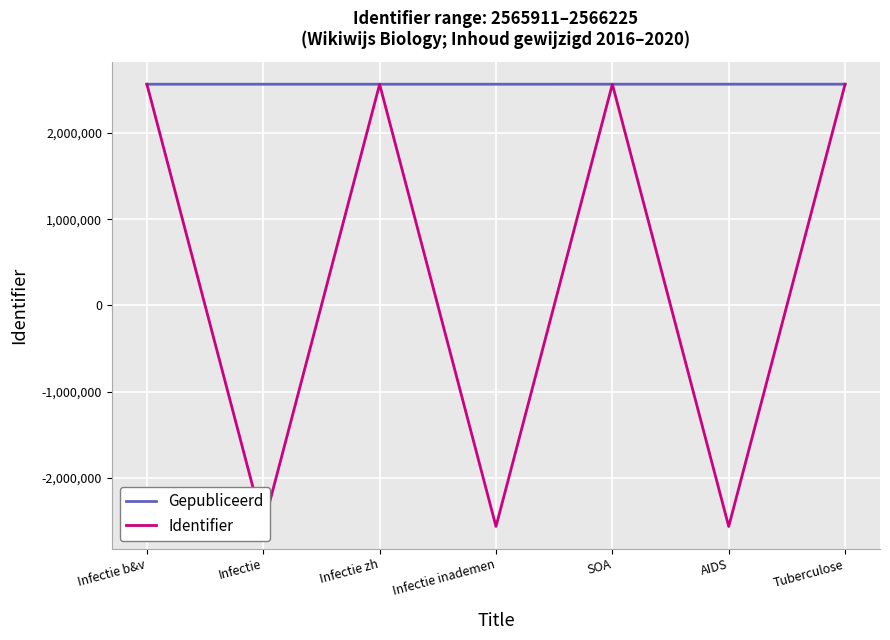

Which series has the largest total across all categories?

Gepubliceerd